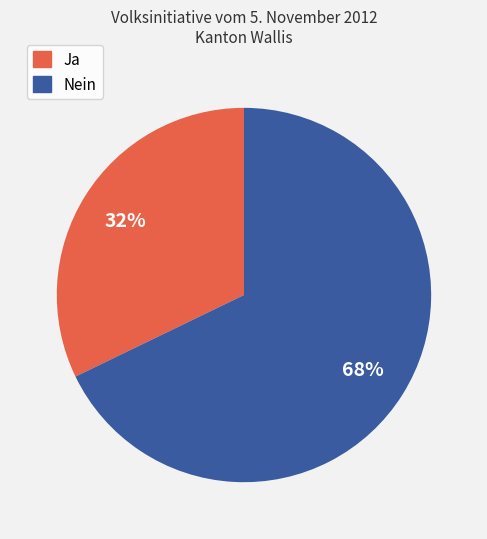

Is the sum of Nein and Ja greater than half?

Yes